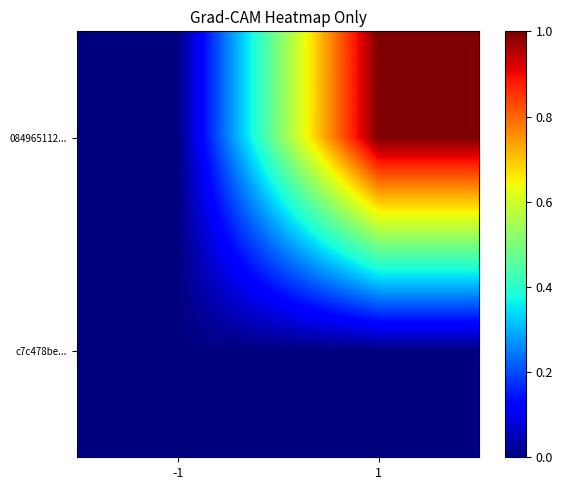

Reading left to right, what are all the values shown in this chart?

084965112...: -1=0.0	1=1.0
c7c478be...: -1=0.0	1=0.0